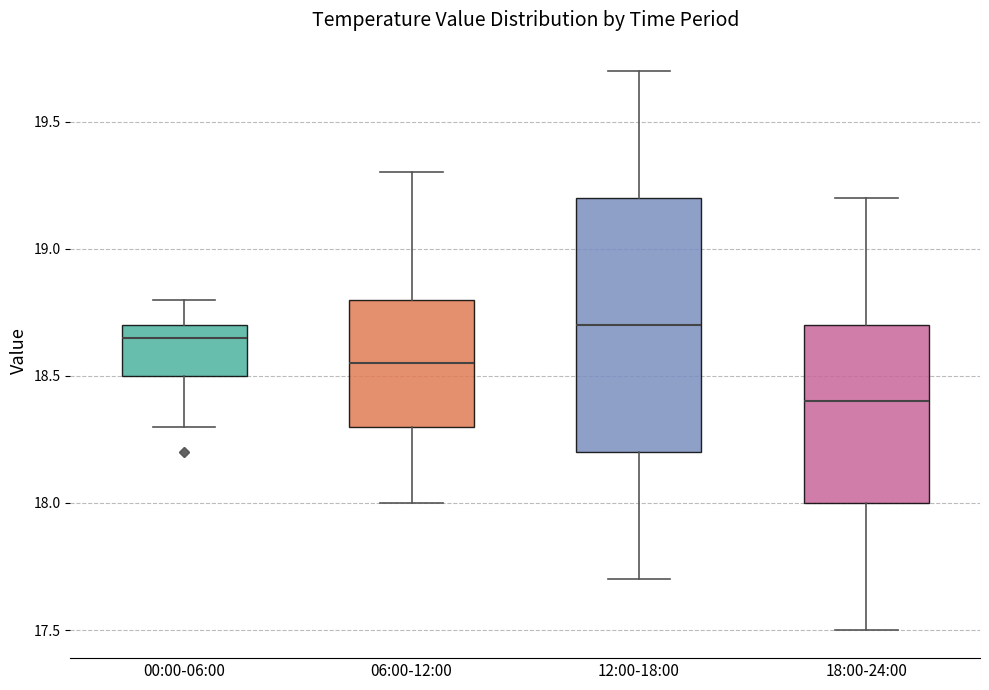

Which box has the lowest median line?

18:00-24:00